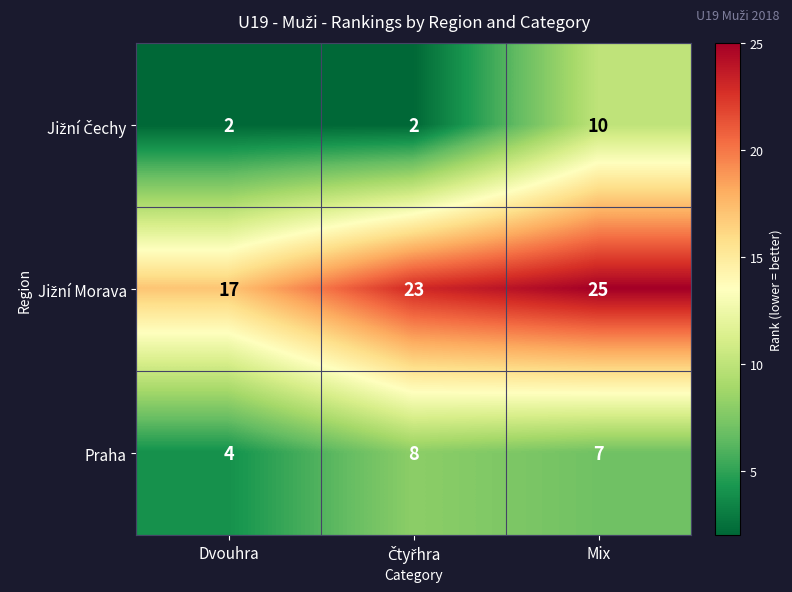

Is it true that Praha equals 2 at Mix?

False